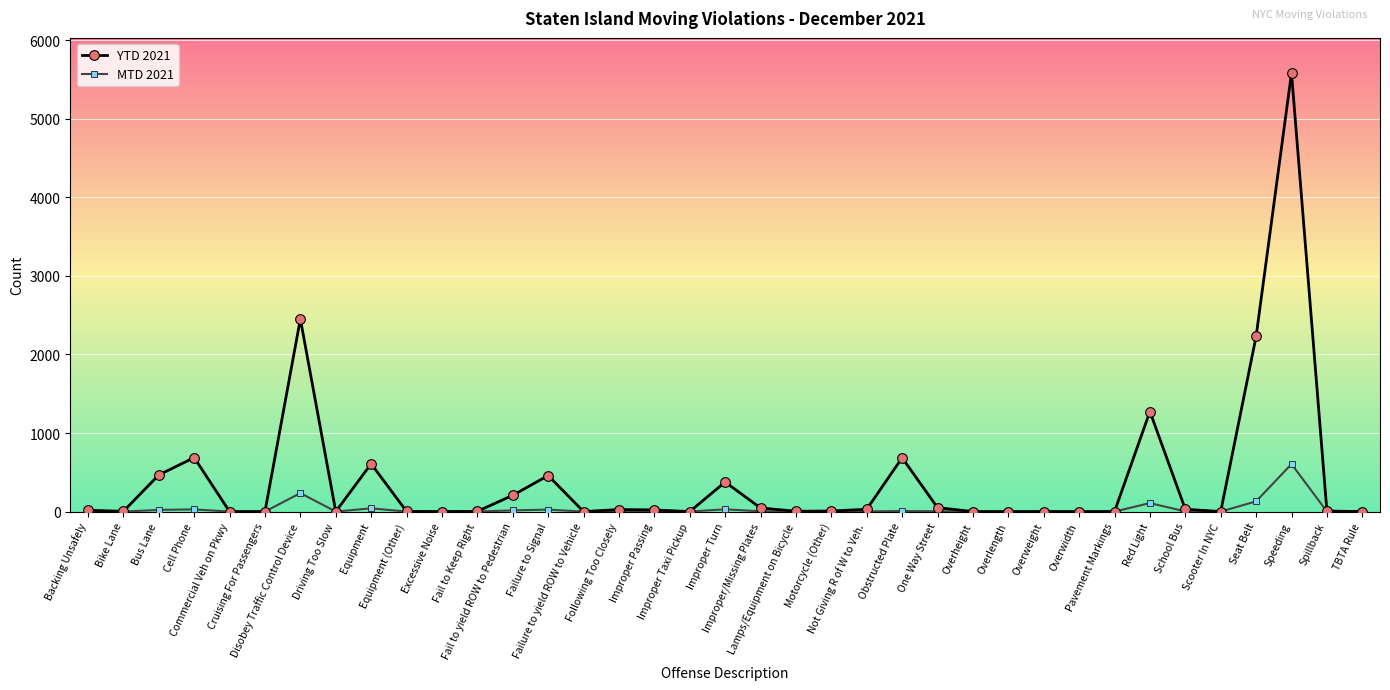

What is the label of the 35th point from the left?

Speeding